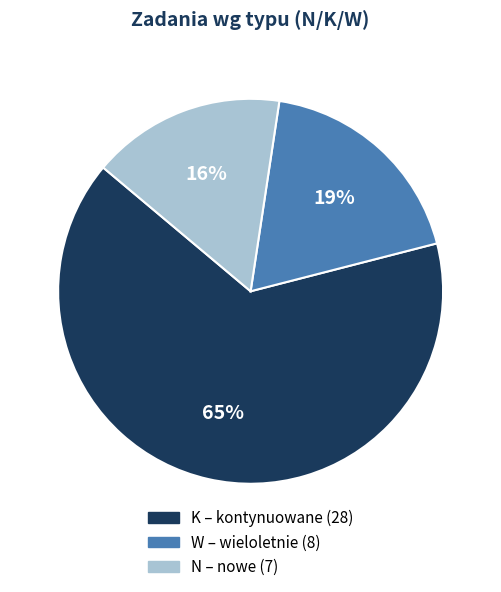

What is the largest slice in the pie chart?

K